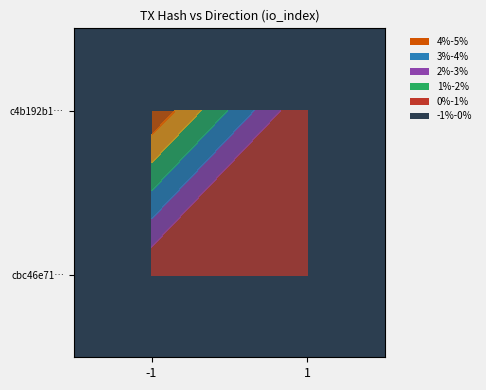

List the series in order of their peak value, lowest first.

c4b192b1…, cbc46e71…